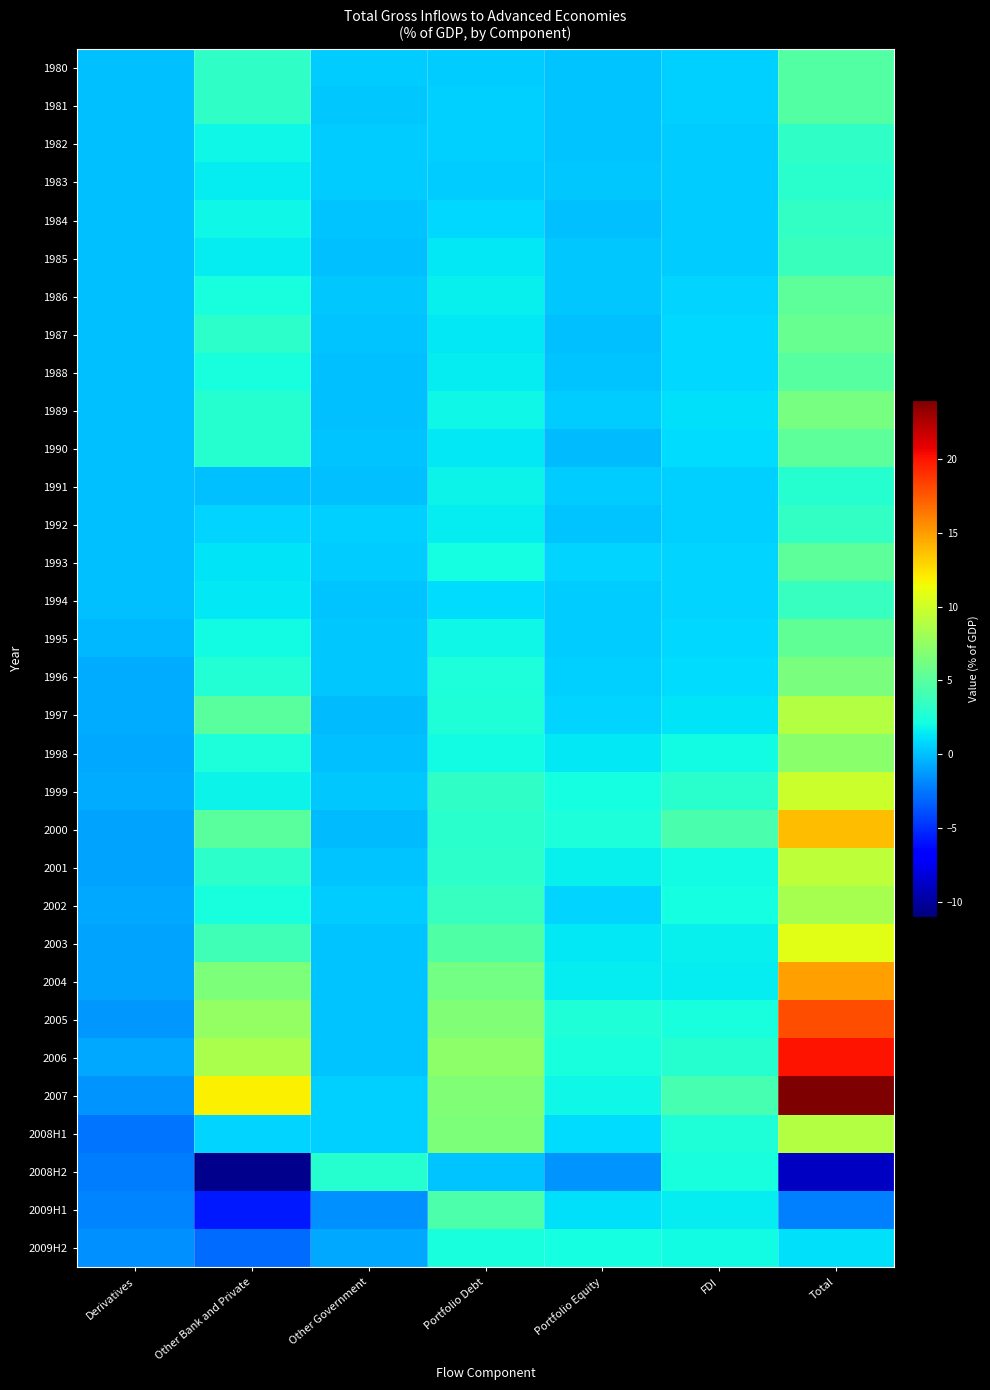

How many series are shown in this chart?

32